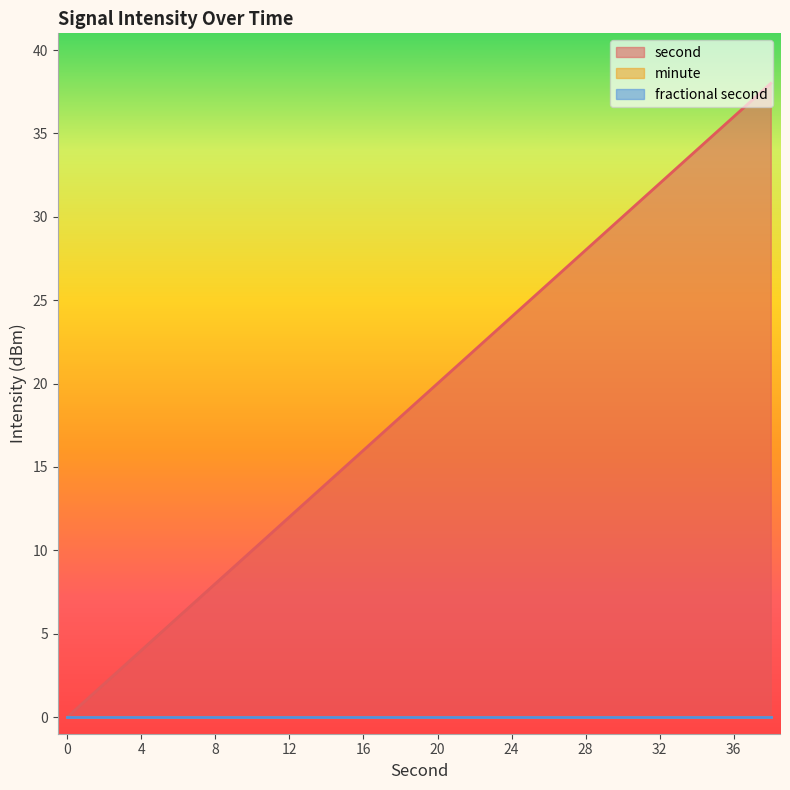

True or false: fractional second and second intersect in this chart.

False